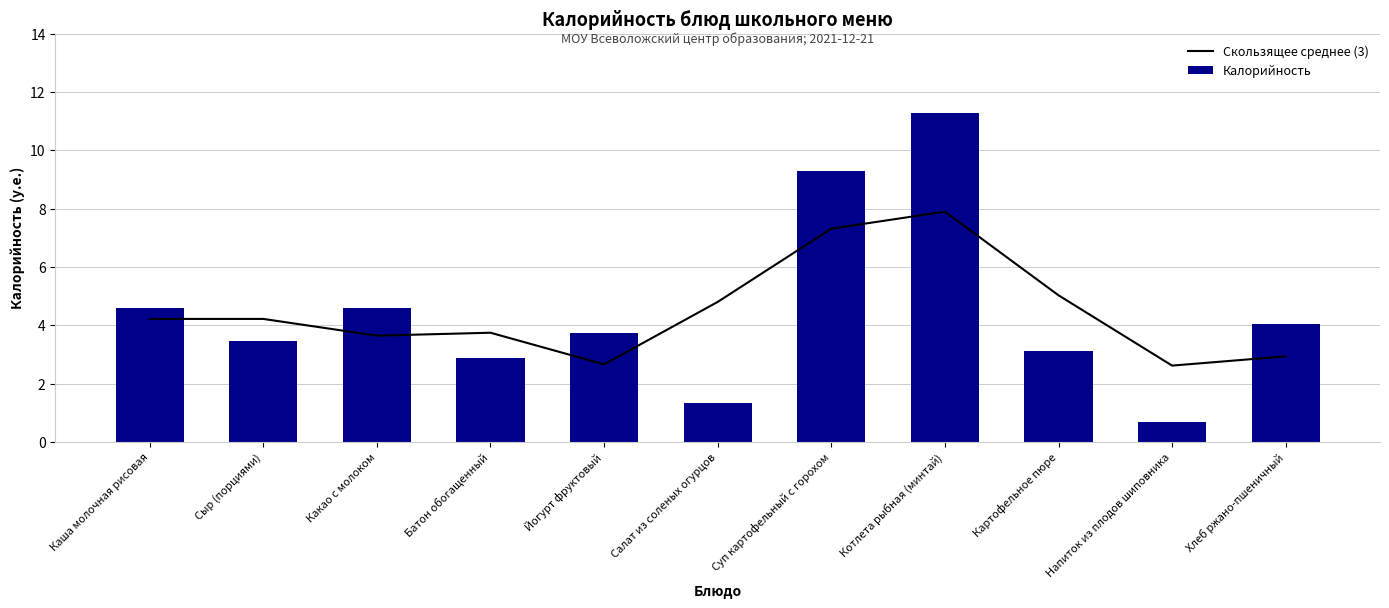

How many groups of bars are there?

11